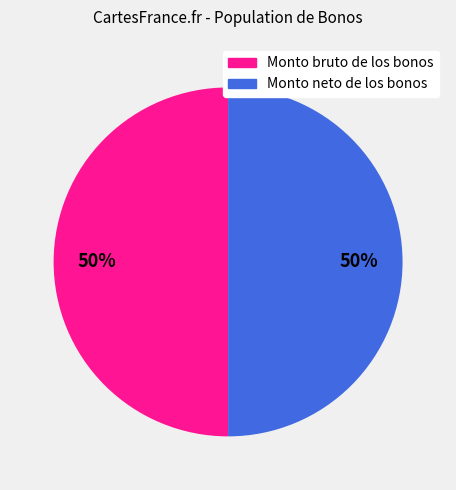

True or false: Monto neto de los bonos accounts for 50% of the total.

True